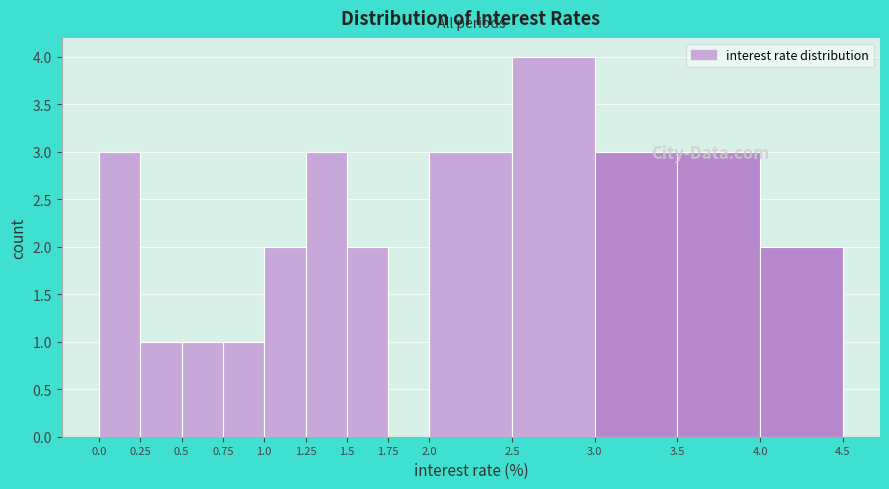

Reading left to right, transcribe this chart: for each bar, give the range it covers on the x-axis and its height. The values are not printed on the chart, so give them approximately, as read against the axis.

0.0 to 0.25: 3
0.25 to 0.5: 1
0.5 to 0.75: 1
0.75 to 1.0: 1
1.0 to 1.25: 2
1.25 to 1.5: 3
1.5 to 1.75: 2
1.75 to 2.0: 0
2.0 to 2.5: 3
2.5 to 3.0: 4
3.0 to 3.5: 3
3.5 to 4.0: 3
4.0 to 4.5: 2